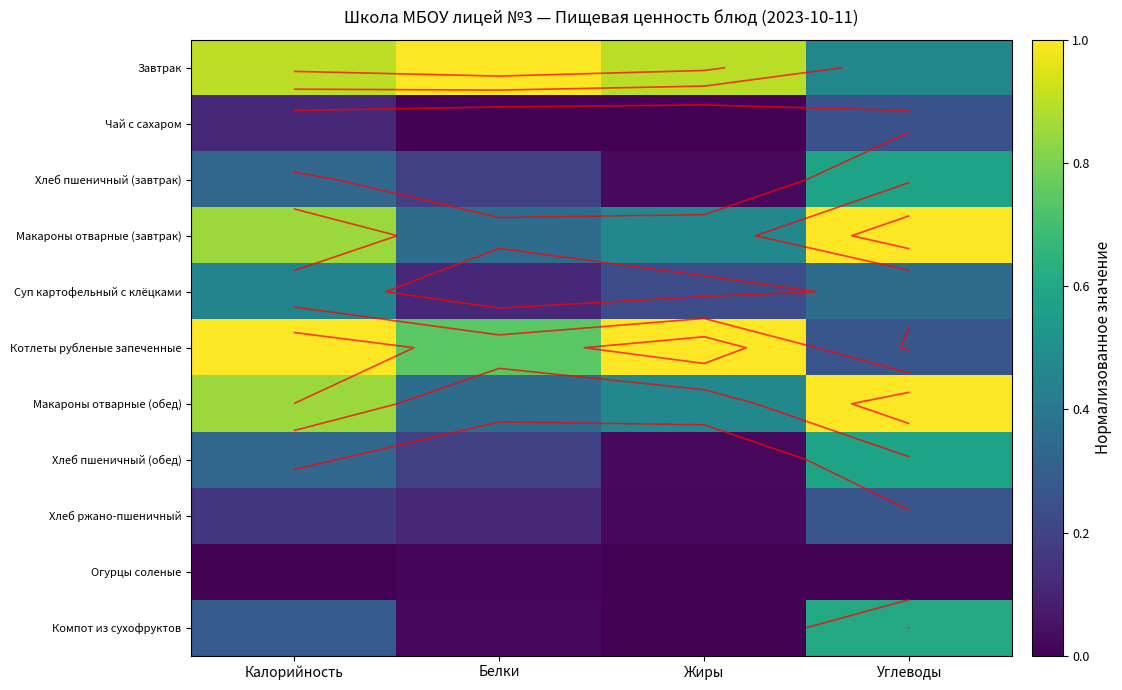

True or false: Компот из сухофруктов has a value of 0.4 at Углеводы.

False